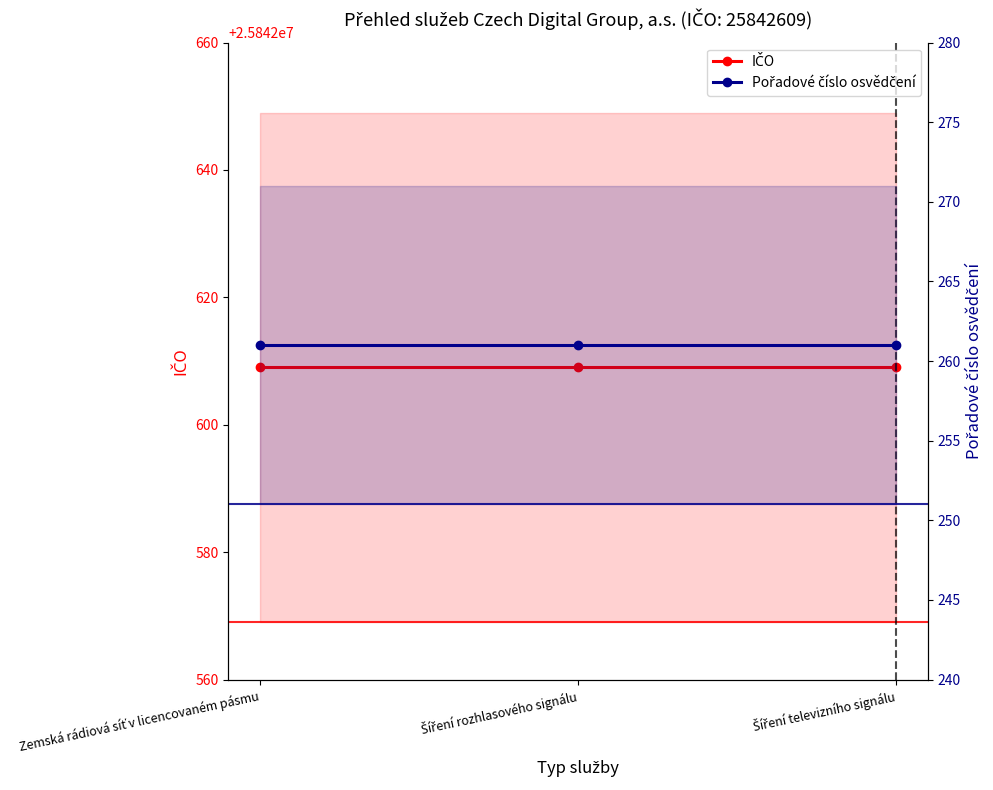

Rank the series at Šíření televizního signálu from lowest to highest value.

Pořadové číslo osvědčení, IČO